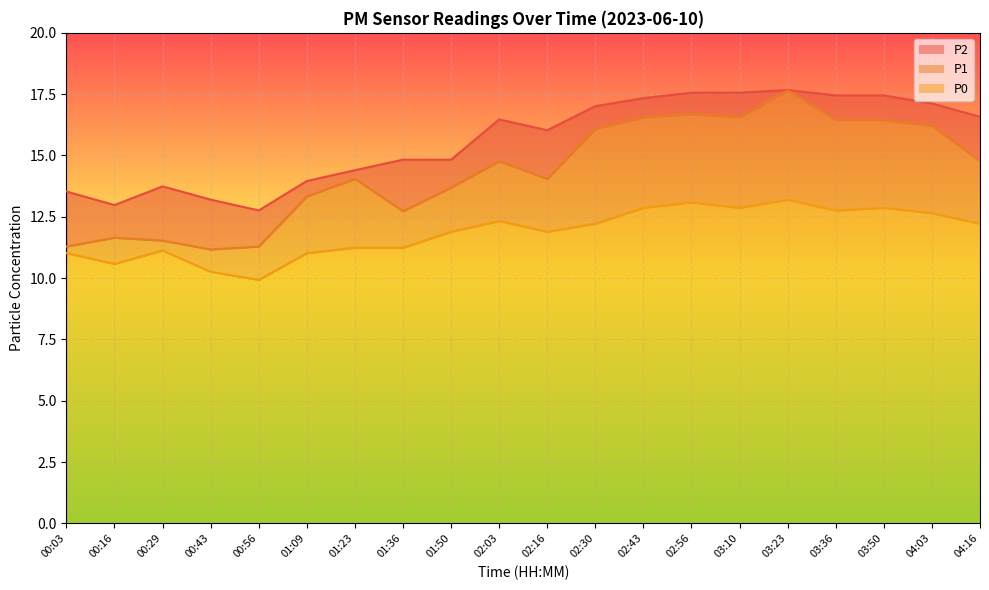

Is it true that P2 equals 6.8 at 00:16?

False